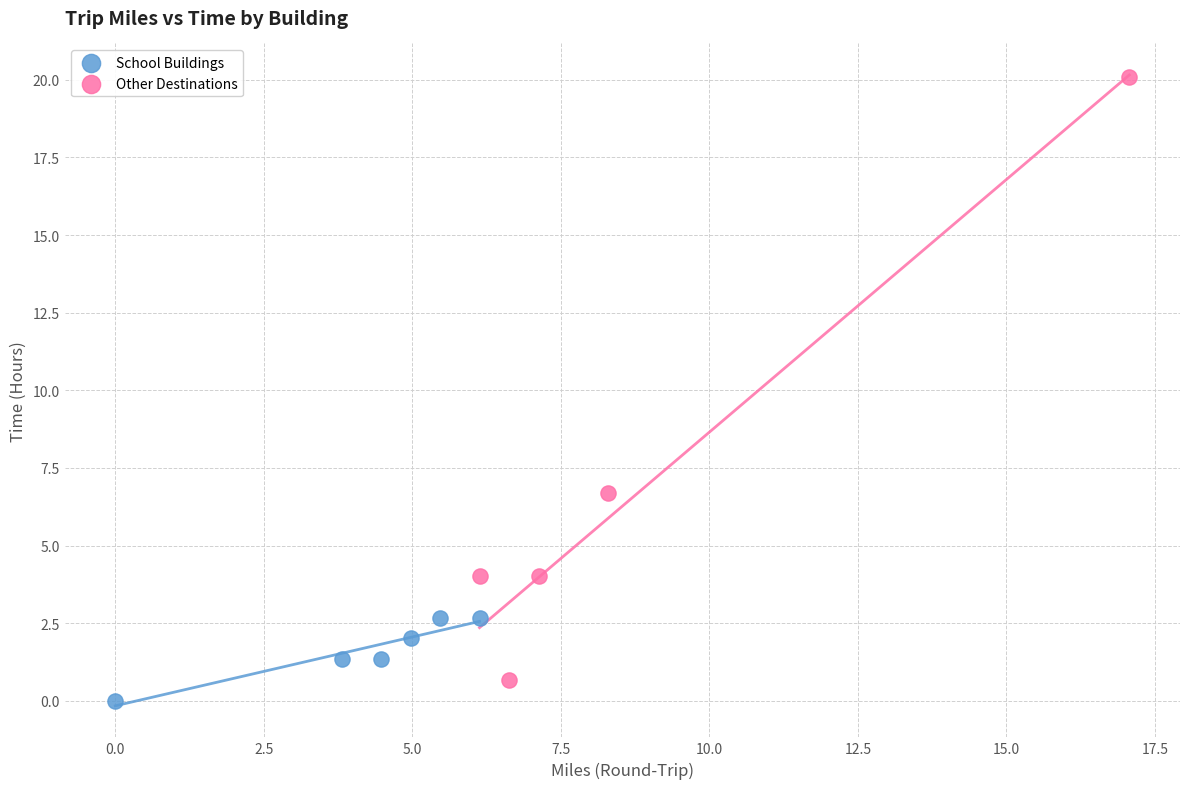

Which series contains the highest Y value?

Other Destinations